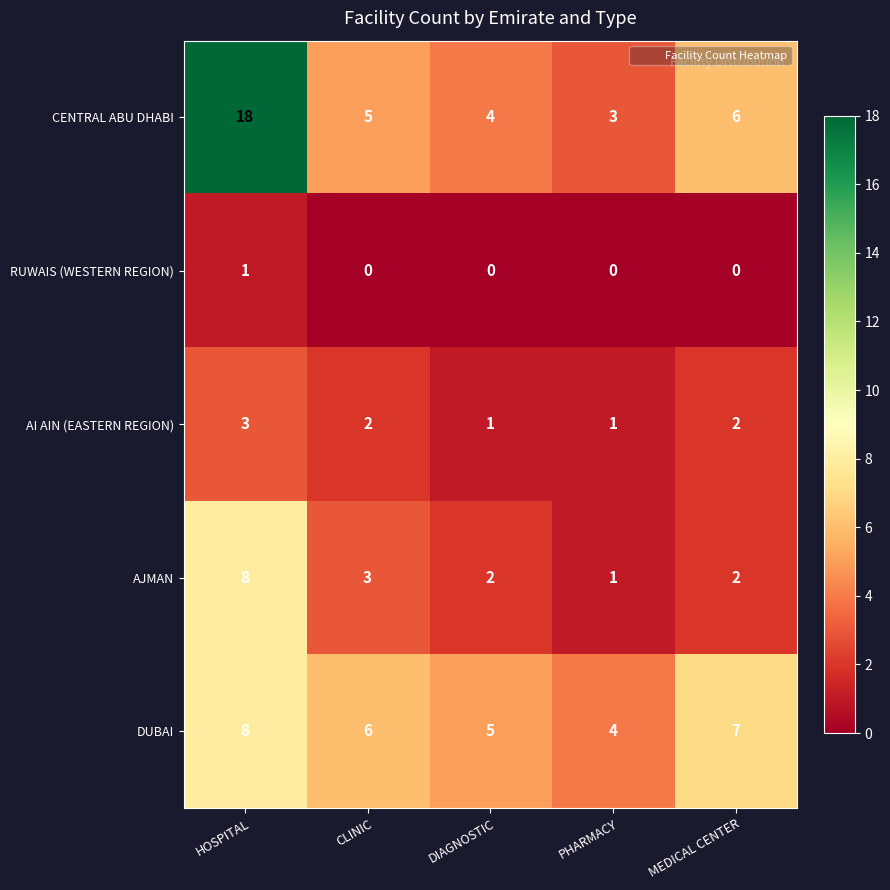

Which series has the largest total across all categories?

CENTRAL ABU DHABI